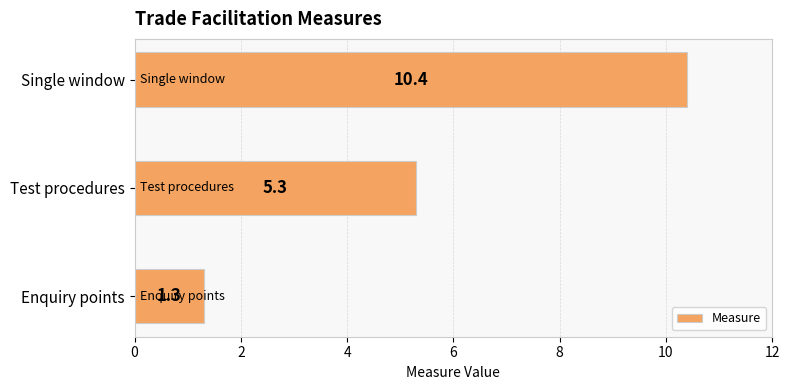

What is the smallest value displayed?

1.3